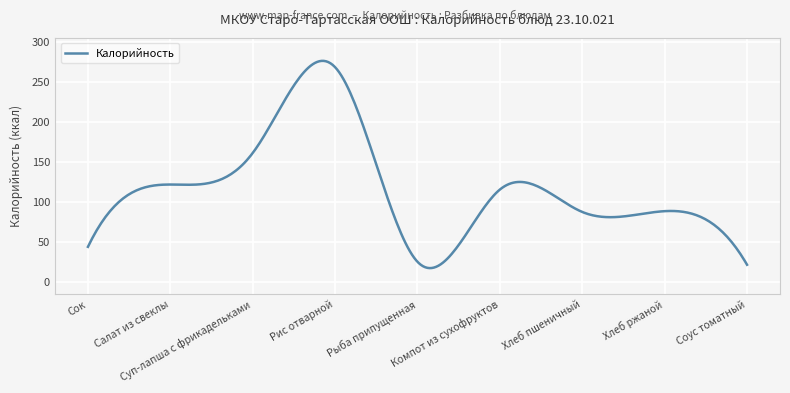

What is the smallest value displayed?

17.8